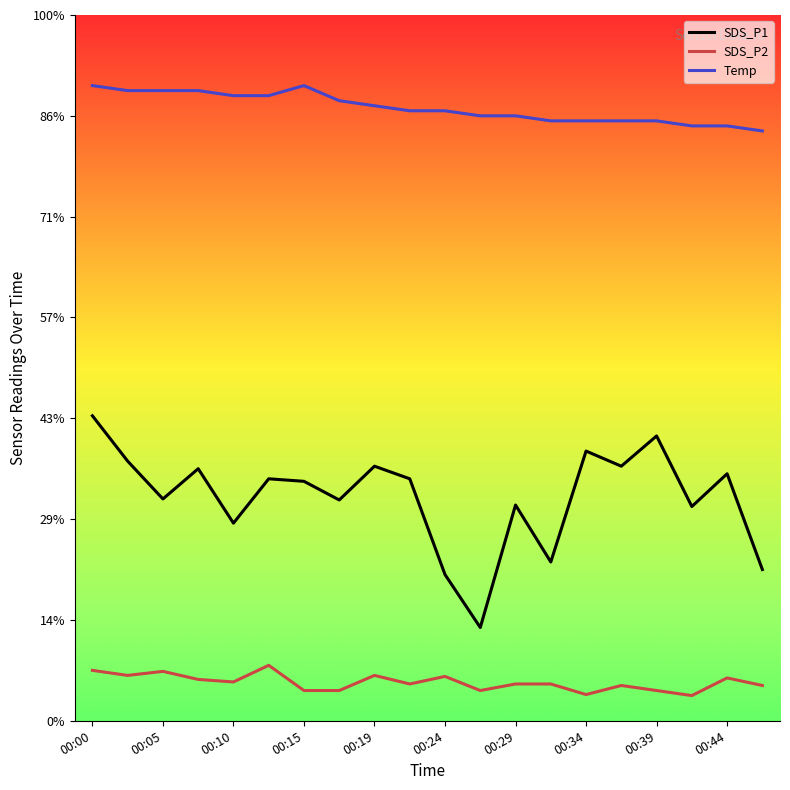

Rank the series by their average value, from highest to lowest.

Temp, SDS_P1, SDS_P2